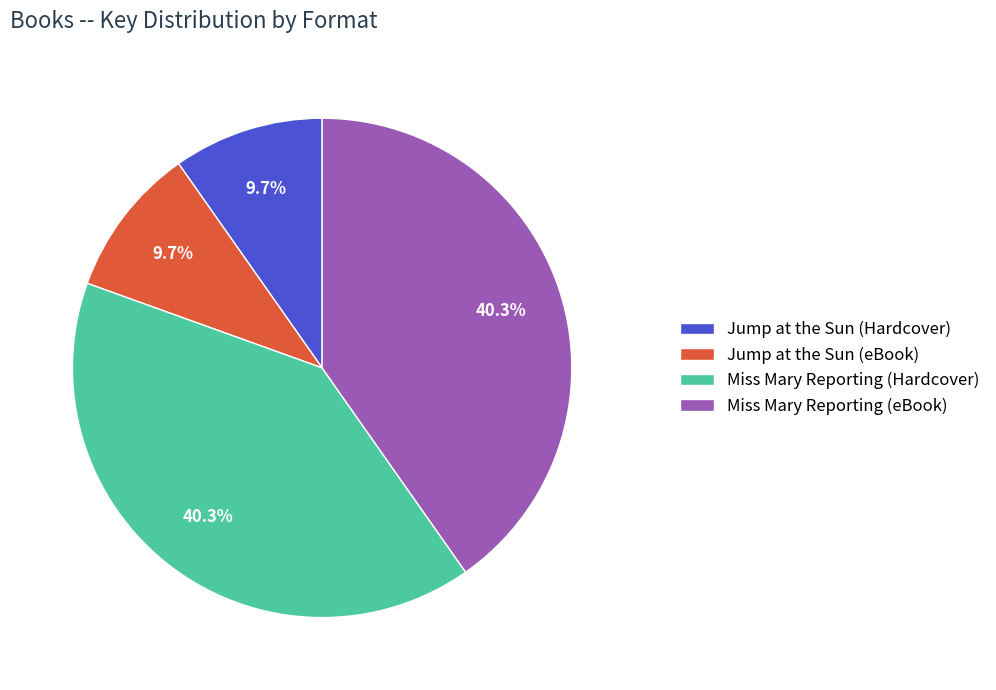

The Jump at the Sun (eBook) slice represents 1% of the pie. True or false?

False